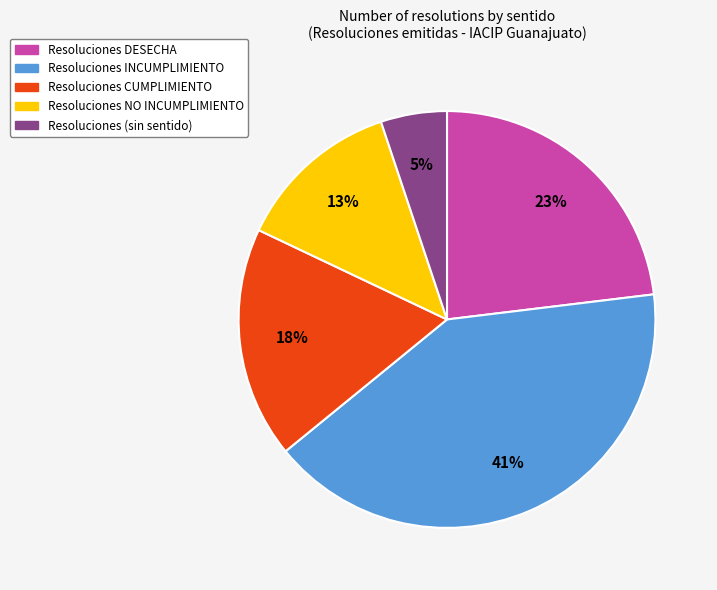

What is the ratio of the value at Resoluciones DESECHA to the value at Resoluciones CUMPLIMIENTO?

1.3